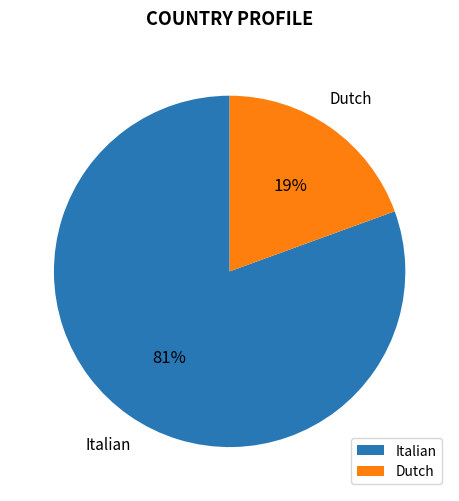

To the nearest percent, what is the combined percentage of Dutch and Italian?

100%